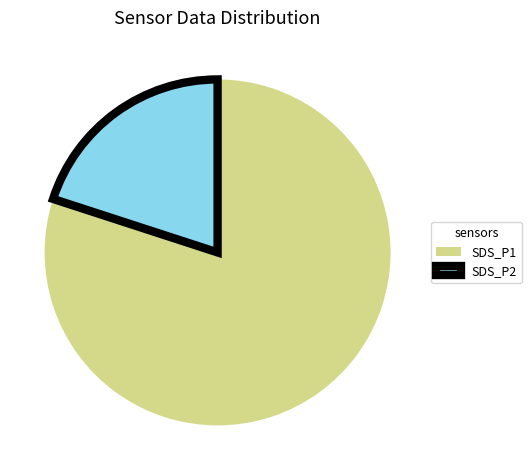

What is the ratio of the value at SDS_P1 to the value at SDS_P2?

4.0